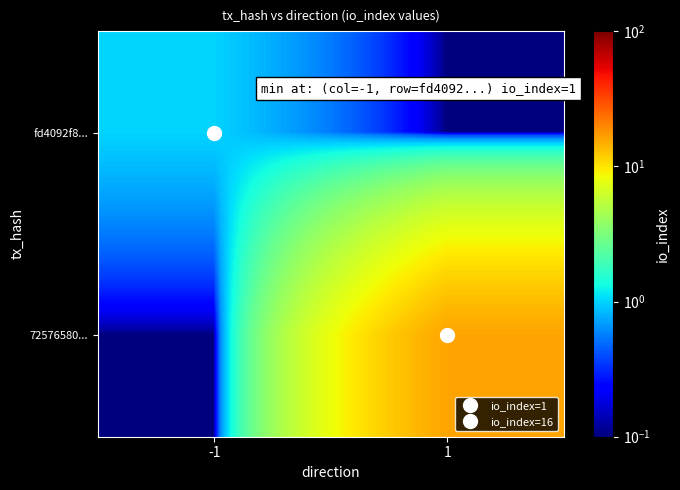

What is the smallest value displayed?

0.1